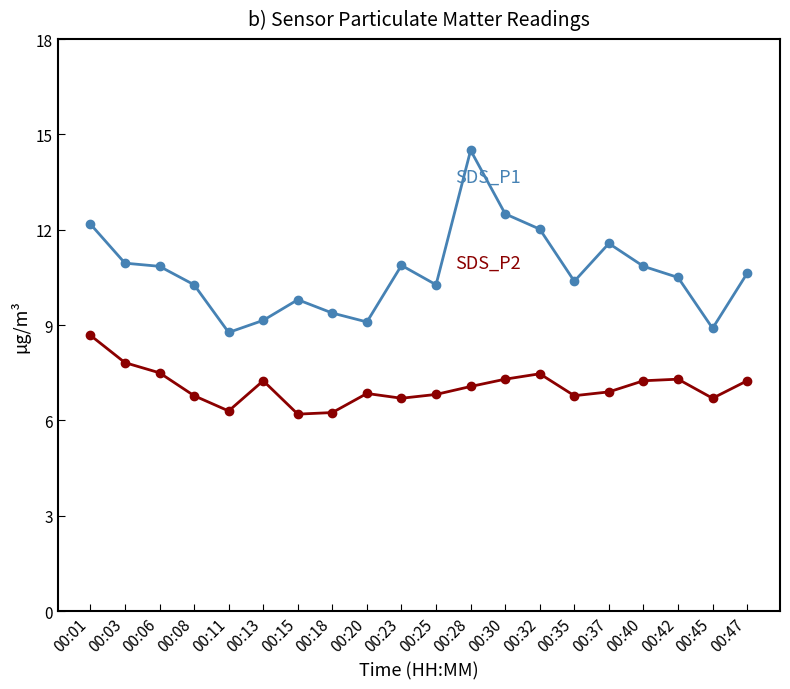

How many distinct data groups are displayed?

2